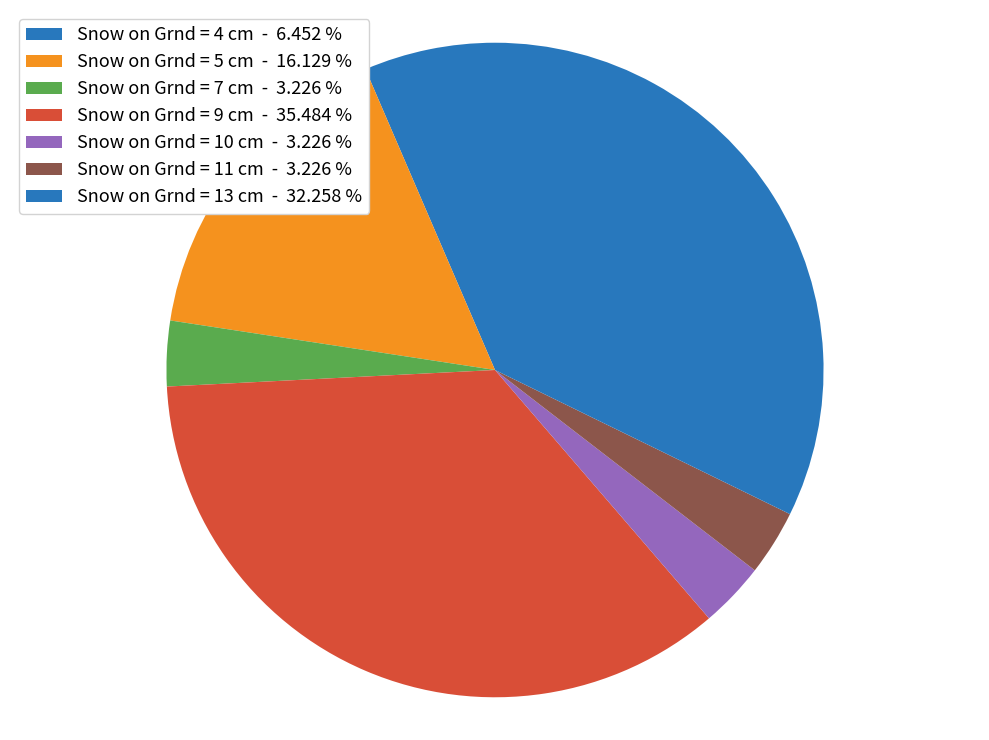

How many segments does this pie chart have?

7